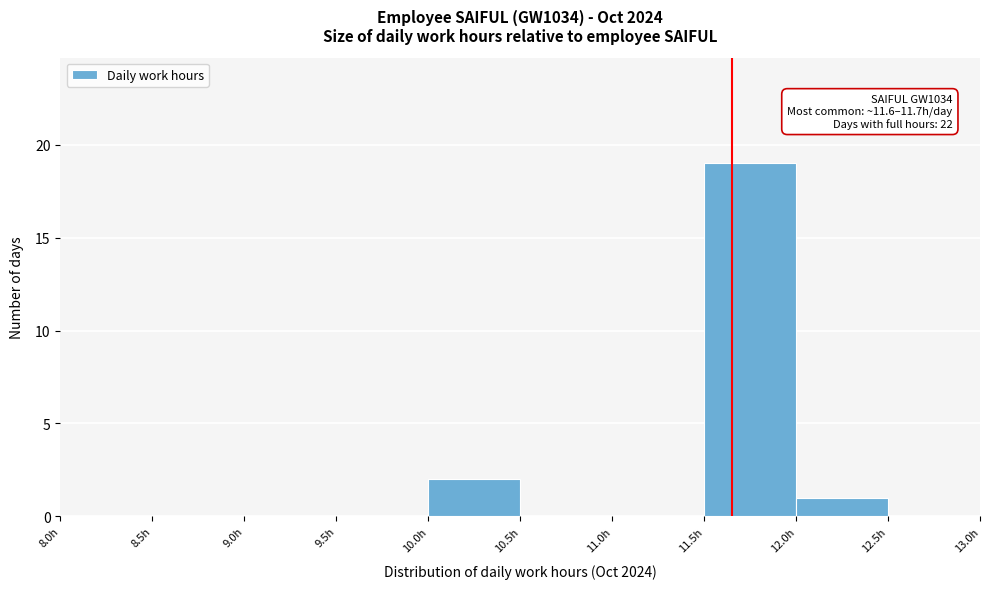

Which range on the x-axis has the tallest bar?

11.5 to 12.0